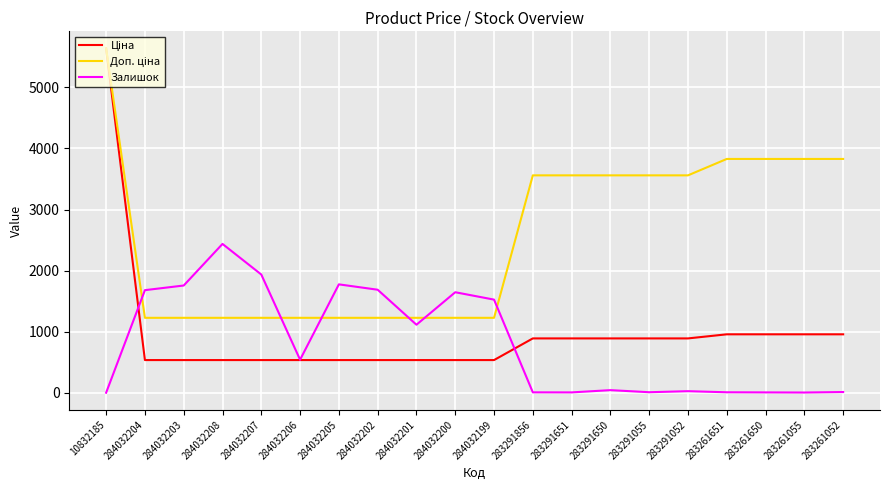

What is the greatest value displayed?

5636.0